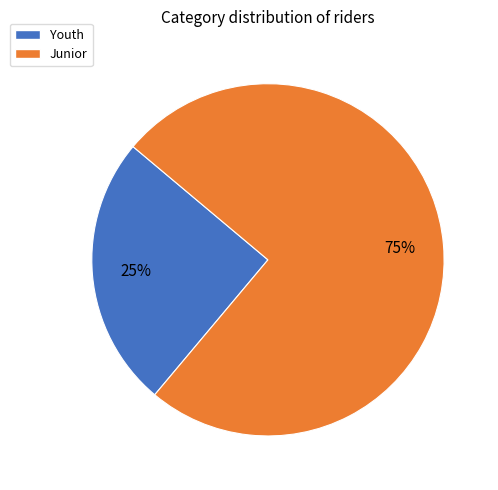

Which slice is the smallest?

Youth